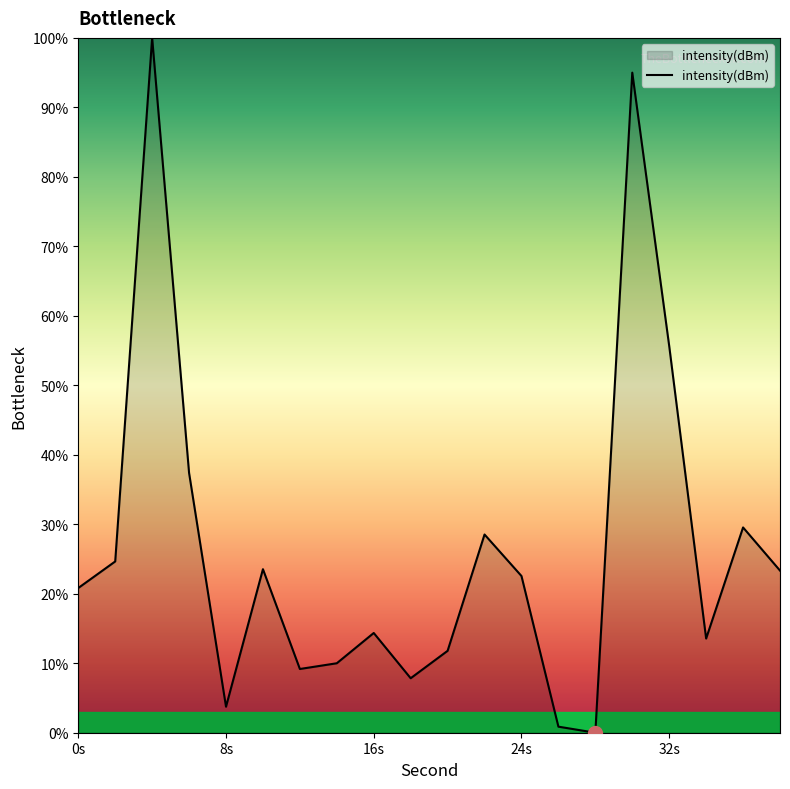

How many lines are shown in the chart?

1